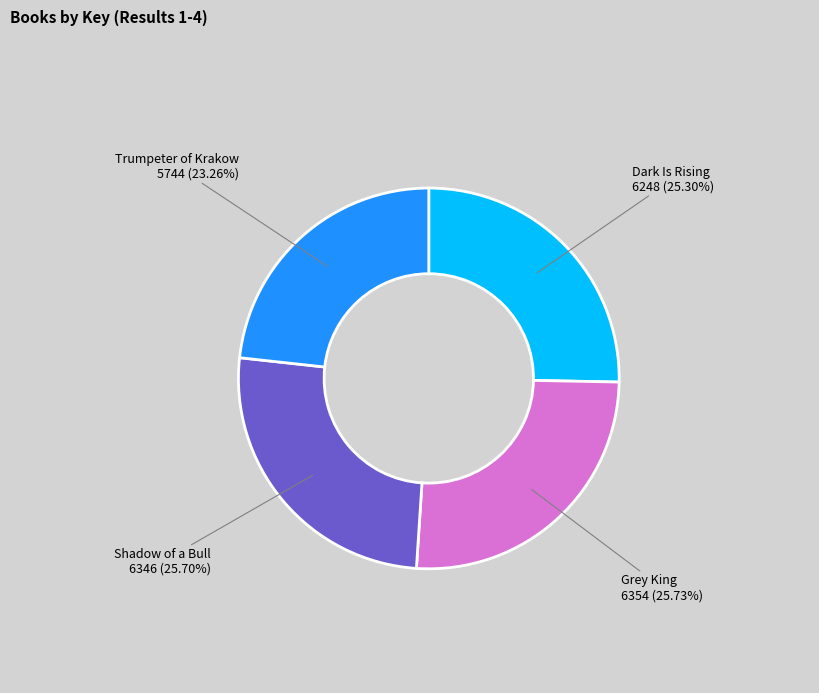

How many segments does this pie chart have?

4